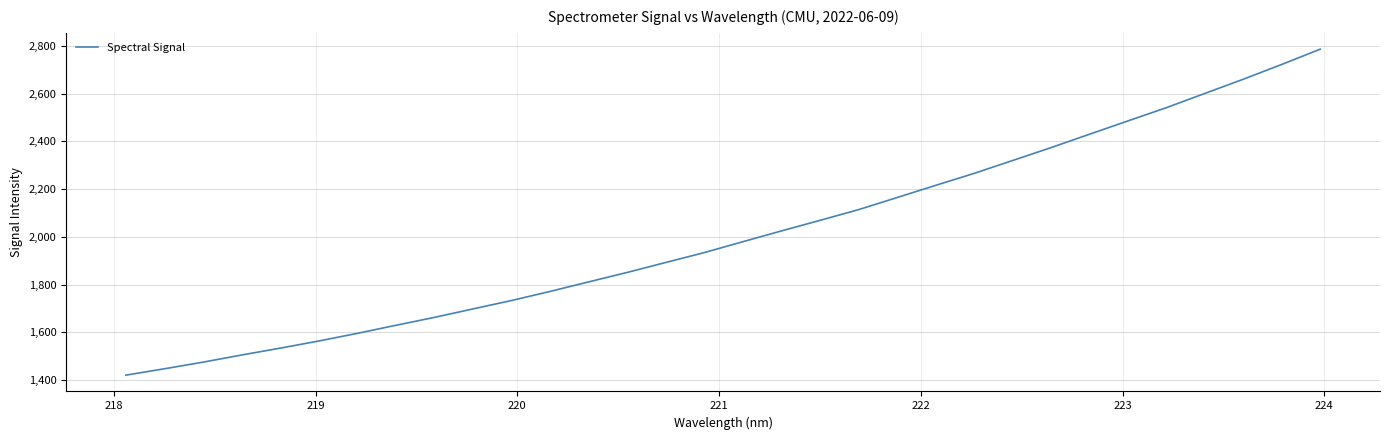

What is the difference between the maximum and minimum values?

1364.4